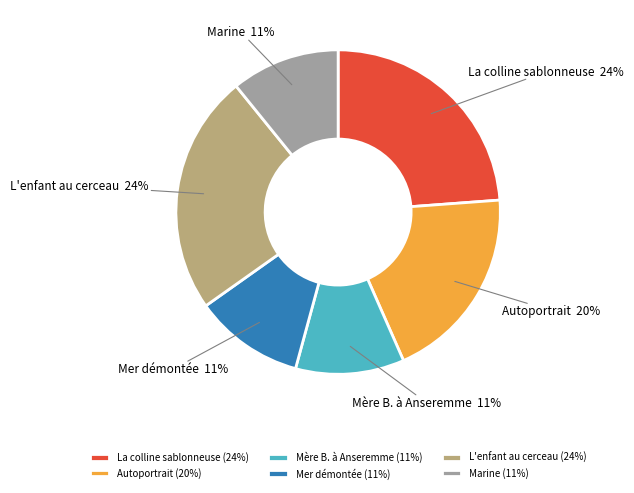

To the nearest percent, what is the difference between the Mer démontée and Autoportrait slice percentages?

9%